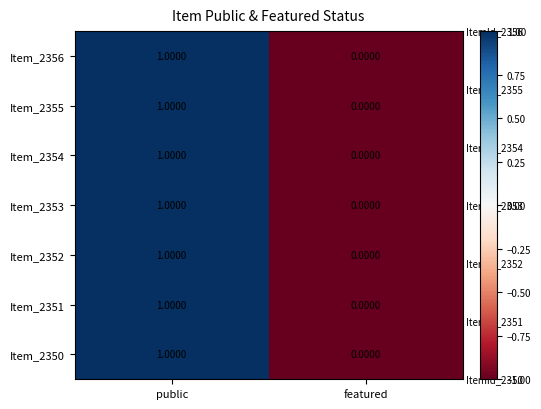

At which label is Item_2352 closest to 0?

featured